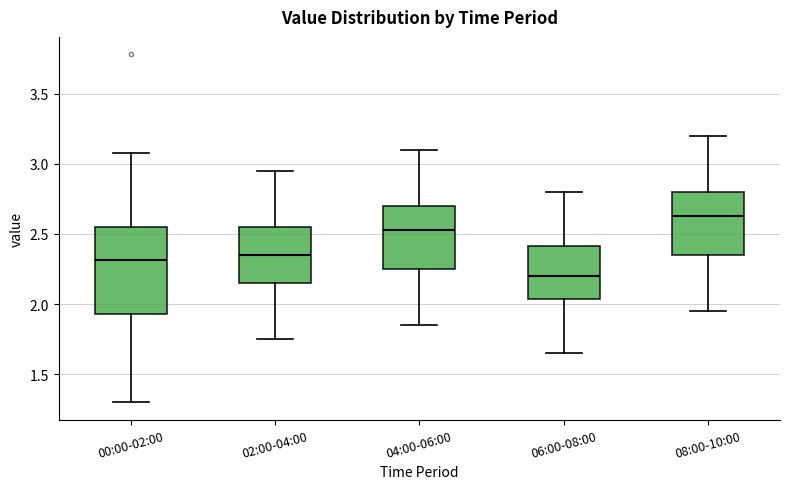

Comparing the boxes themselves (not the whiskers), which one is the tallest?

00:00-02:00